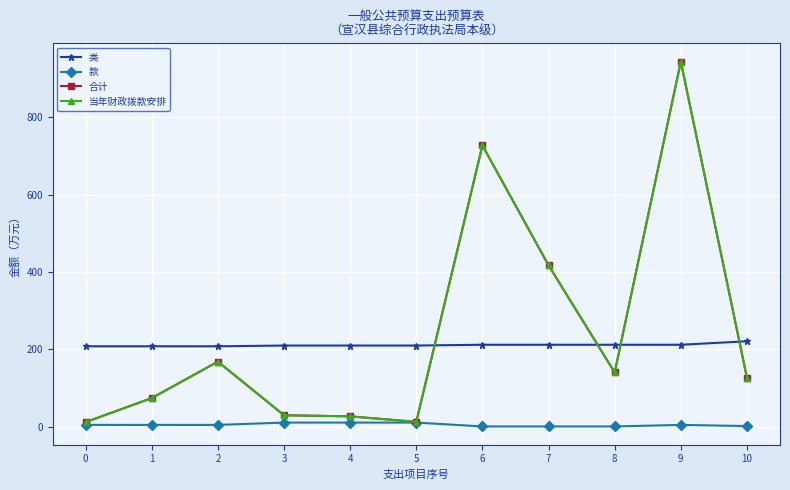

What is the total value across all series at 8?

493.8